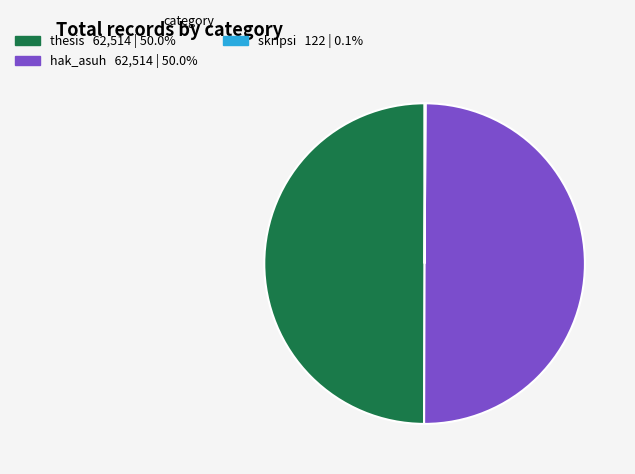

Is the sum of thesis and hak_asuh greater than half?

Yes